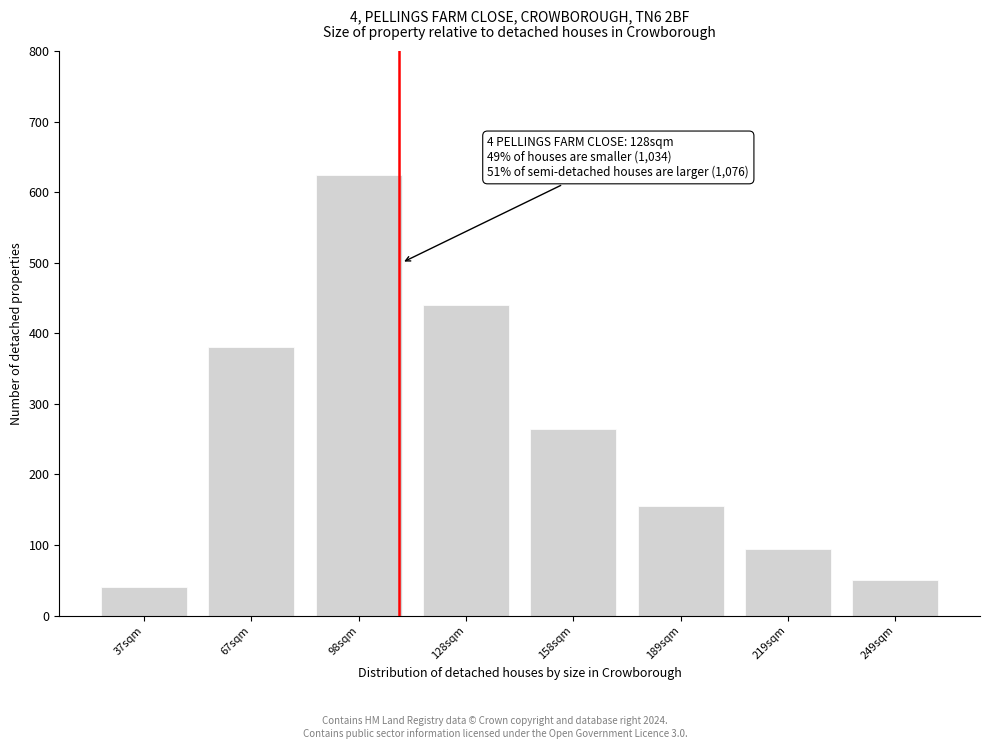

Reading right to left, extract all data points from this chart.

249sqm=50	219sqm=95	189sqm=155	158sqm=265	128sqm=440	98sqm=625	67sqm=380	37sqm=40